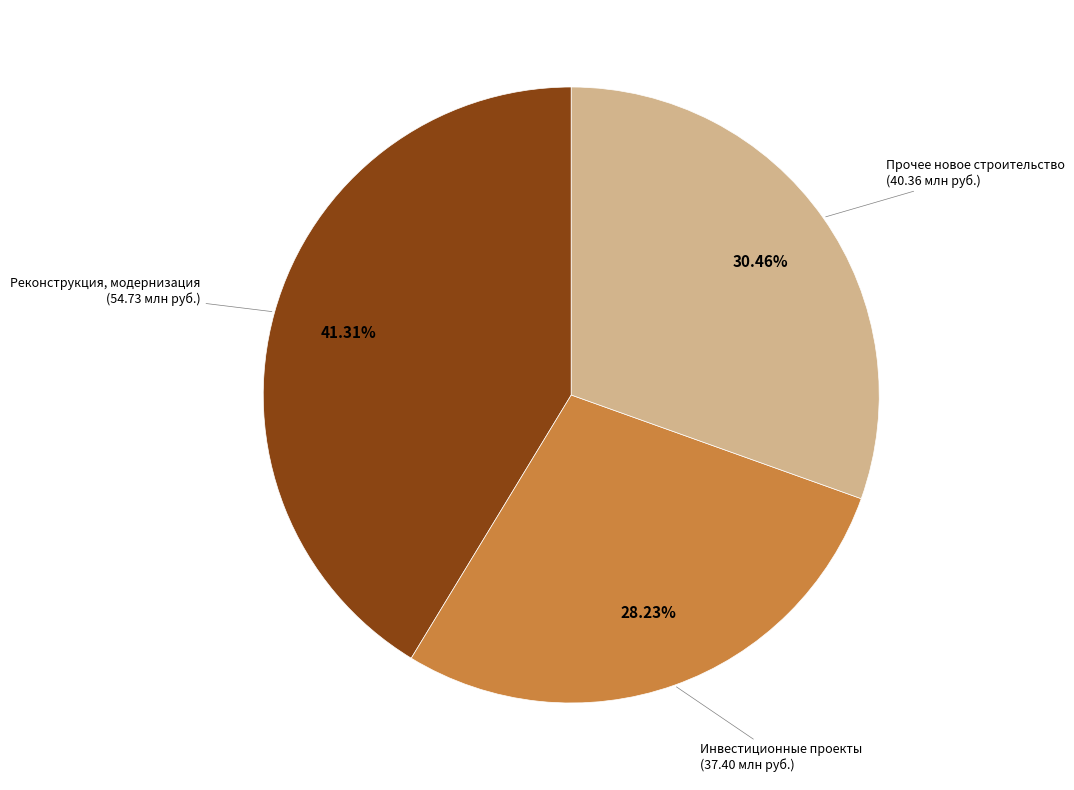

Count the number of slices in the pie.

3